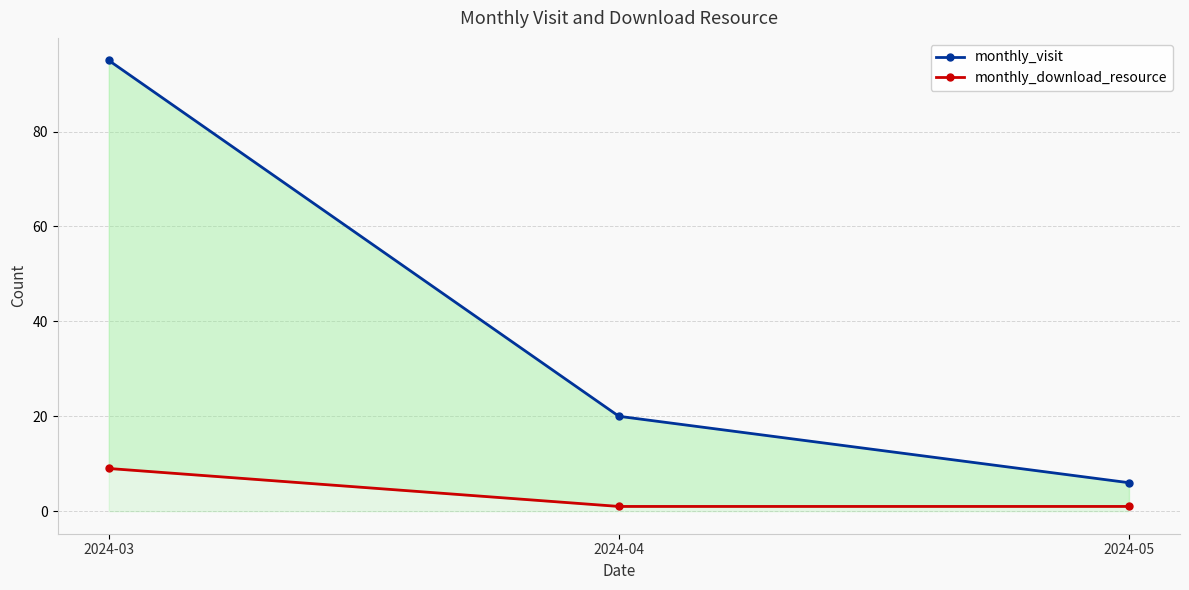

Which label corresponds to the largest value in the chart?

2024-03